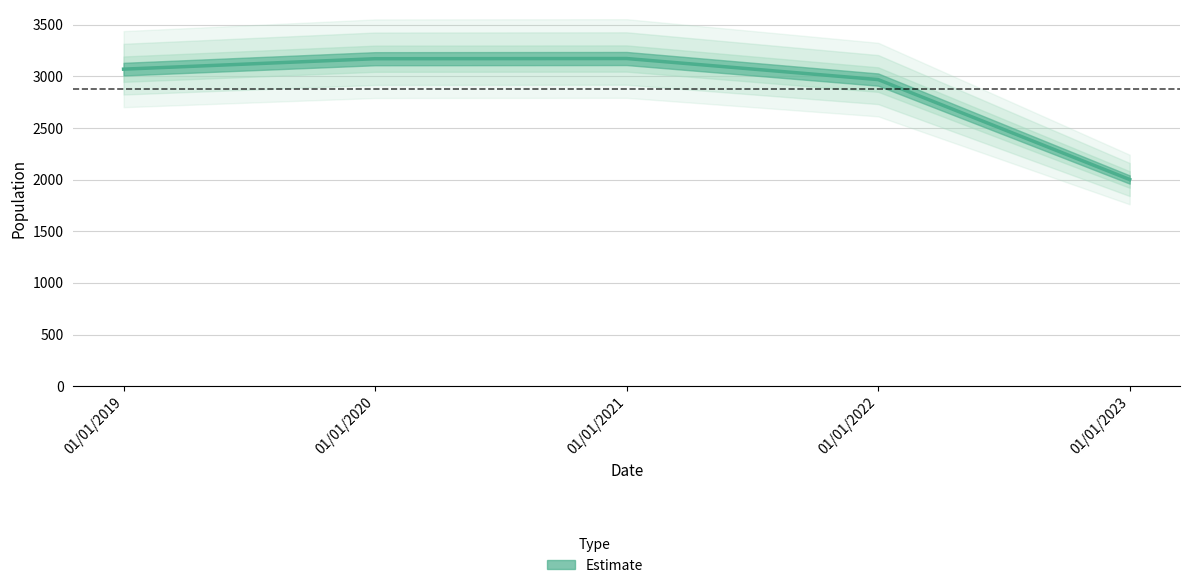

Where does the data first go above 3070?

01/01/2020